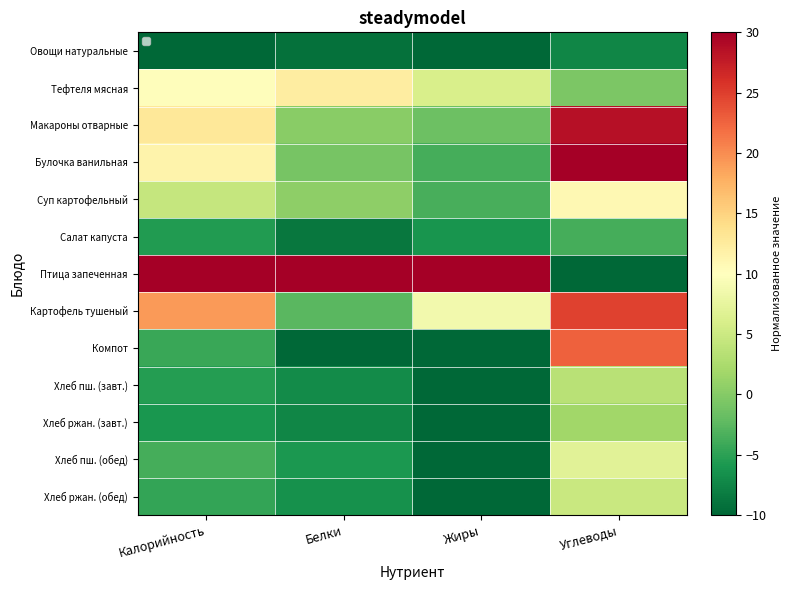

The Макароны отварные series shows -1.5 at Жиры. True or false?

True